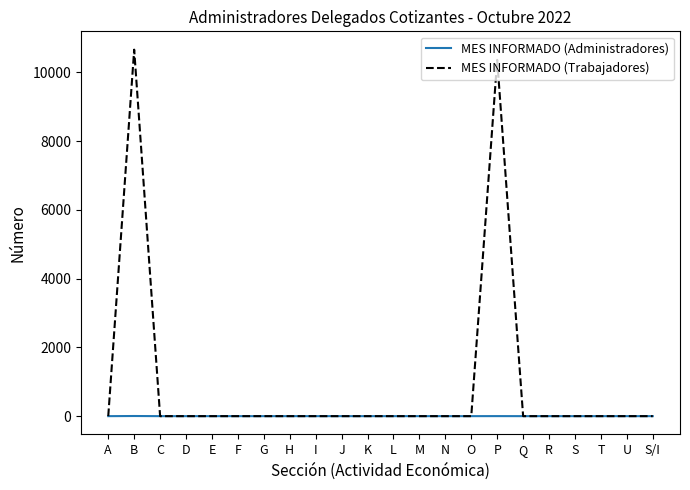

True or false: MES INFORMADO (Administradores) has a value of 0 at Q.

True